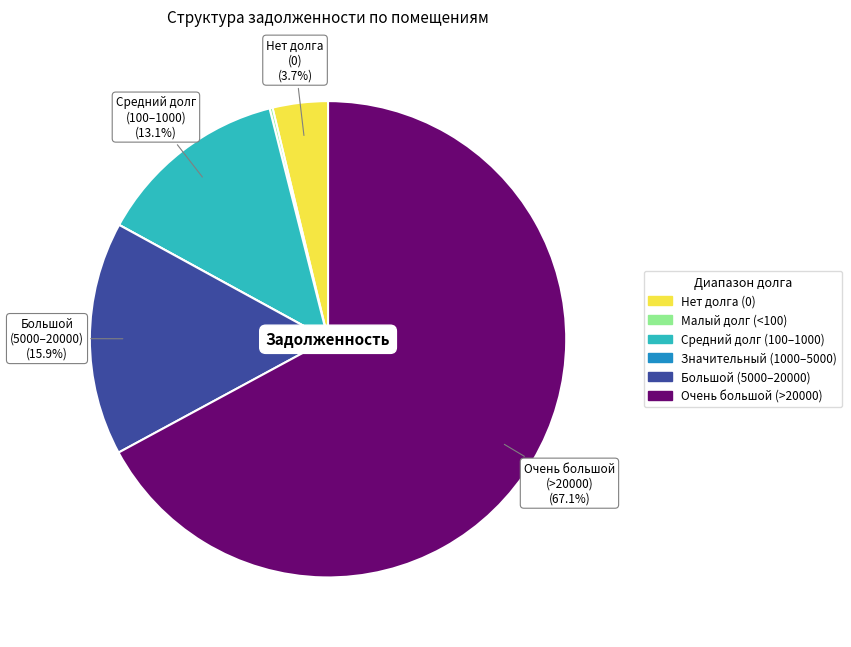

To the nearest percent, what is the average slice percentage?

17%